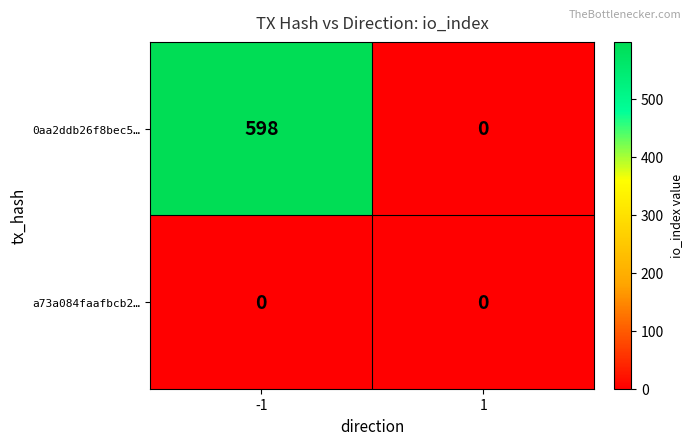

List the series in order of their overall mean, highest first.

0aa2ddb26f8bec5…, a73a084faafbcb2…